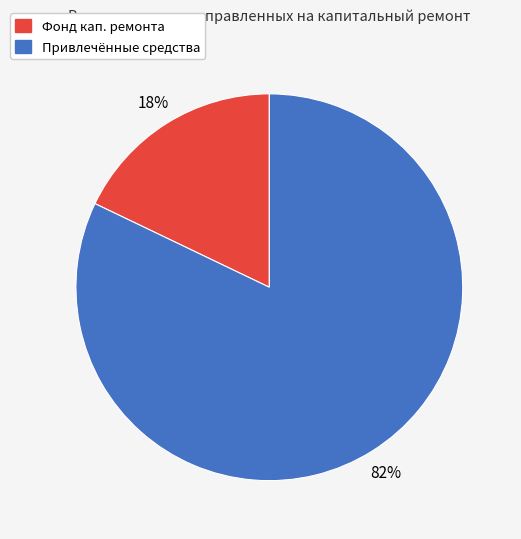

Is there a majority slice in this chart?

Yes